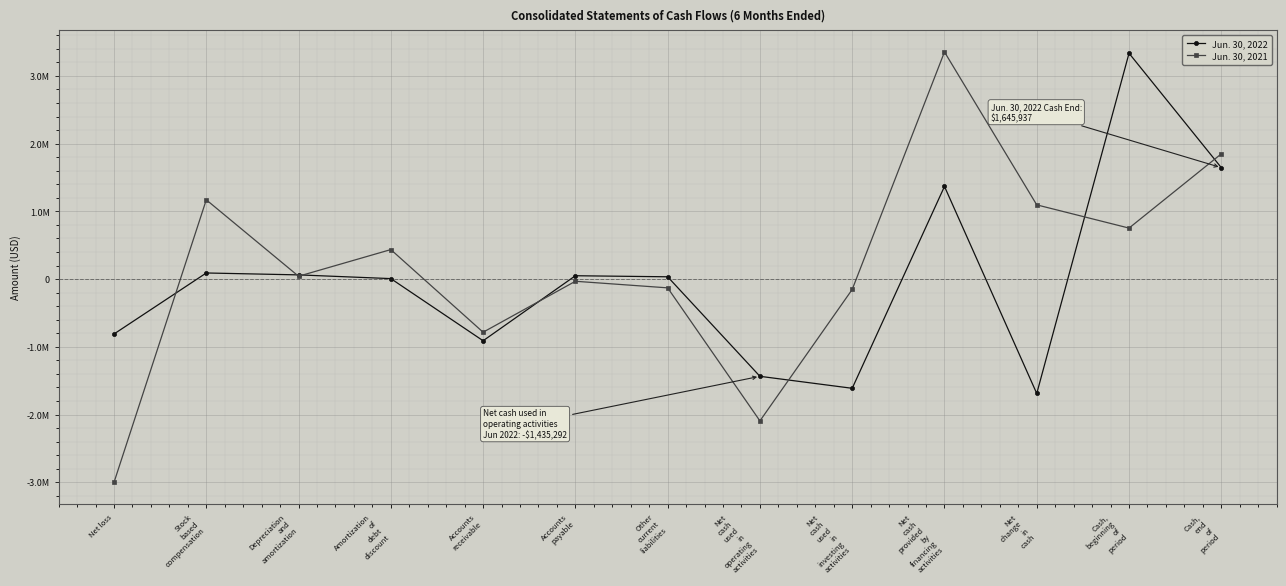

What is the label of the 8th point from the right?

Accounts
payable